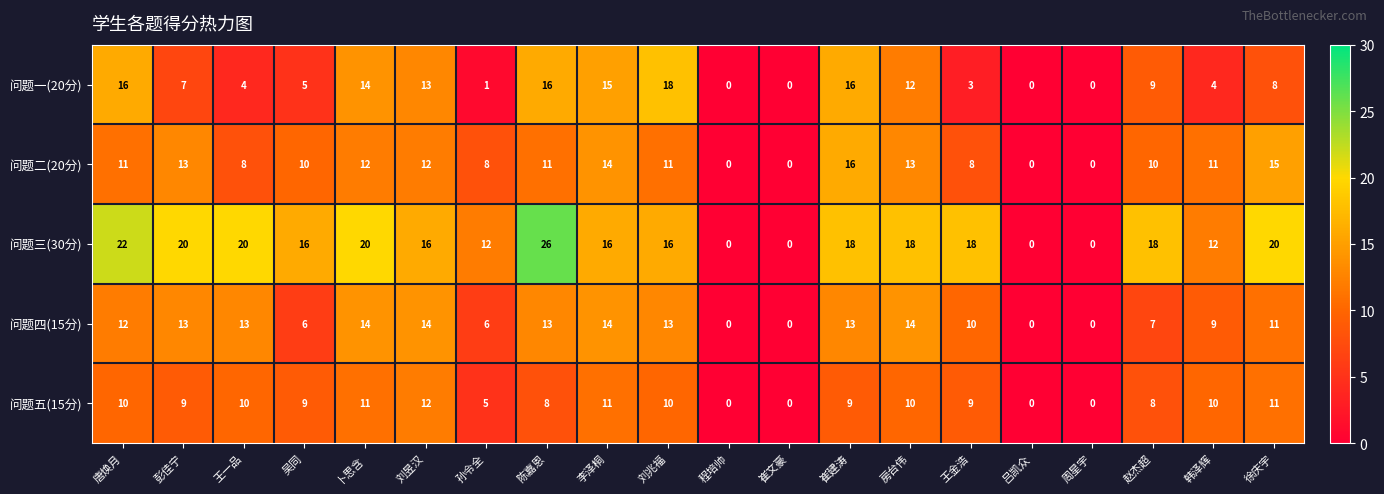

True or false: 问题五(15分) has a value of 0 at 程培帅.

True